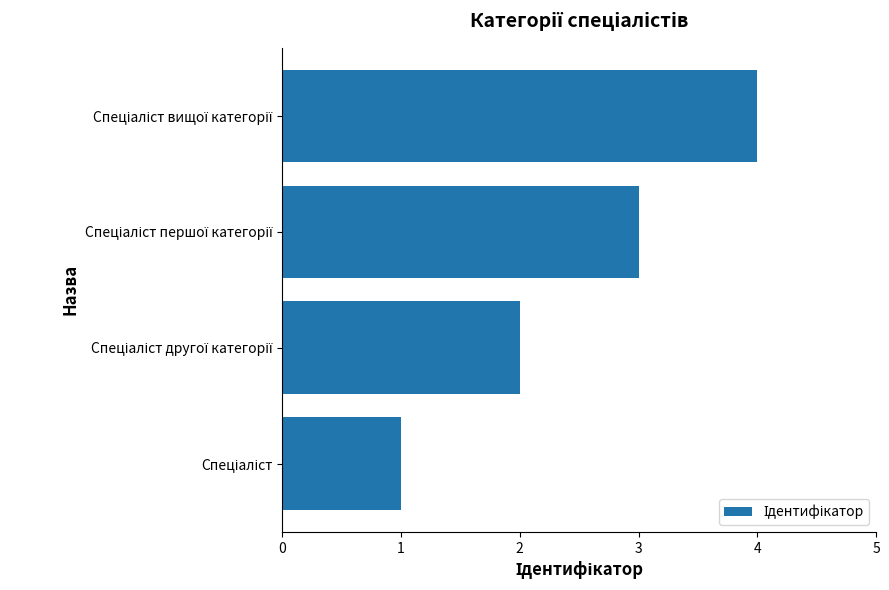

What is the difference between the maximum and minimum values?

3